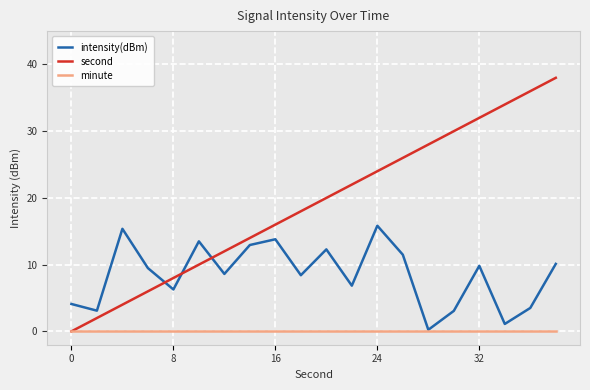

What is the greatest value displayed?

38.0